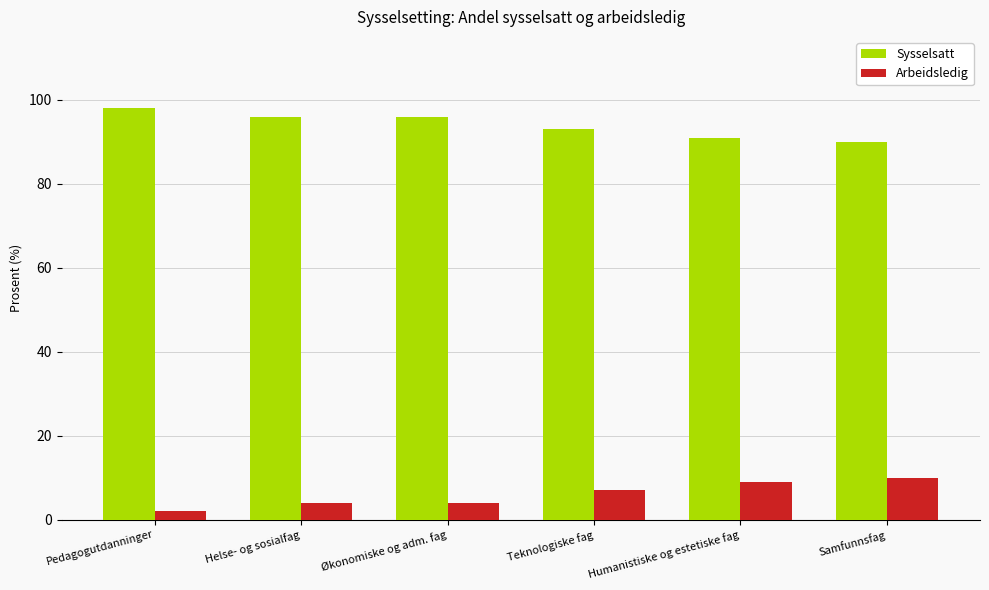

Does the chart contain stacked bars?

No